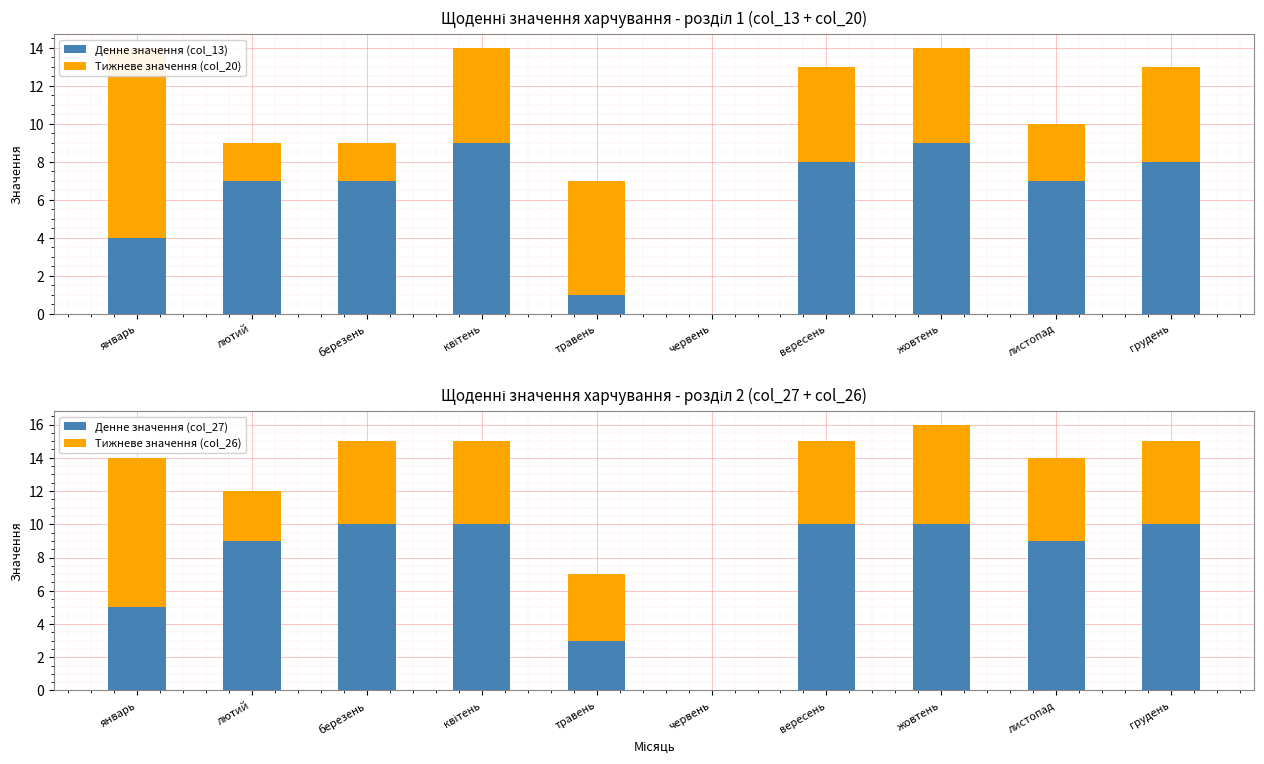

True or false: Денне значення (col_27) has a value of 5 at январь.

True